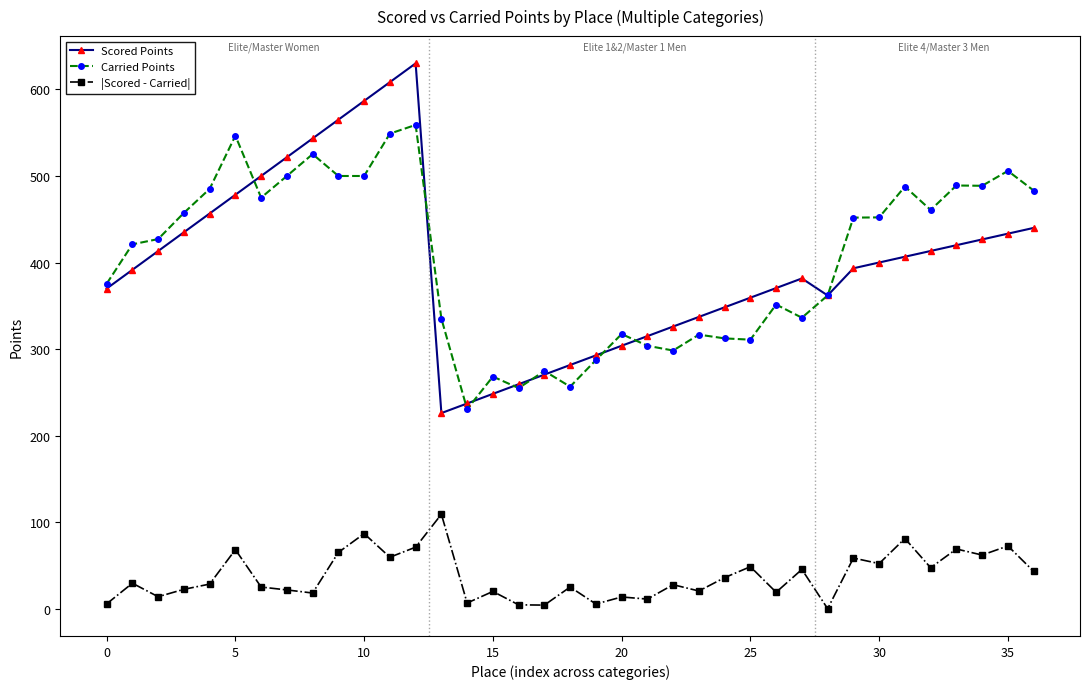

True or false: Scored Points and |Scored - Carried| cross at least once.

False